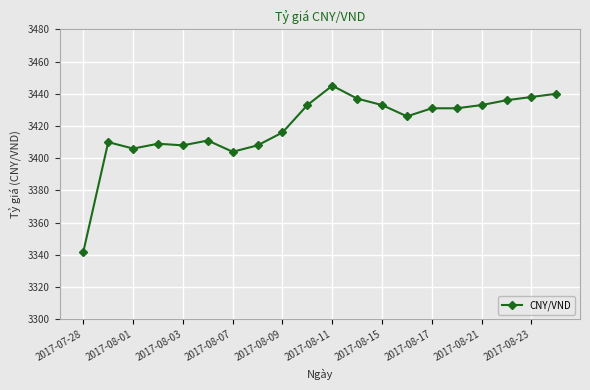

What is the maximum value shown in the chart?

3445